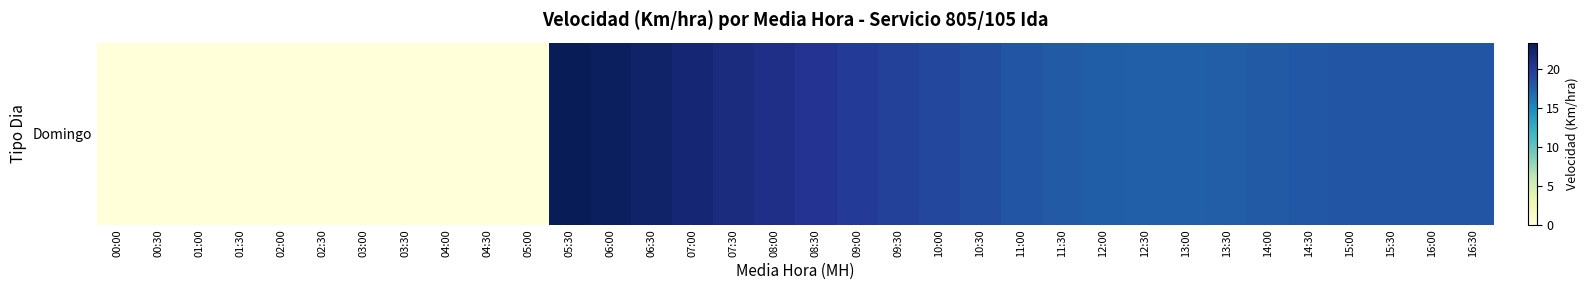

The chart shows a value of 20.0 at 09:00. True or false?

True